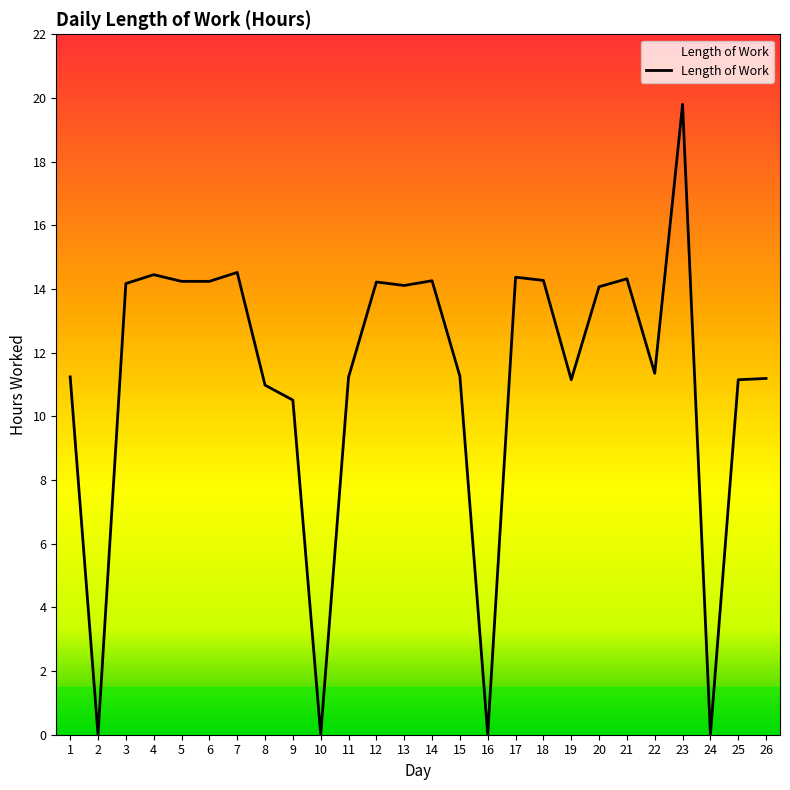

What is the change in value from 11 to 23?

+8.6